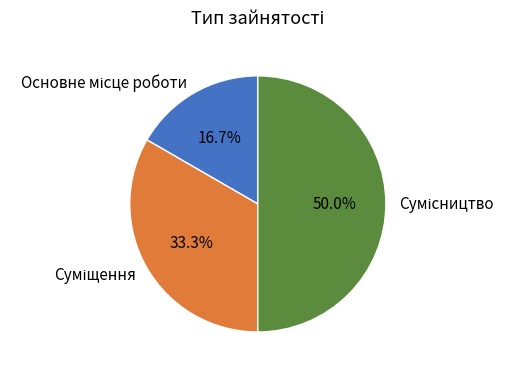

What percentage is the Основне місце роботи slice, to the nearest percent?

17%